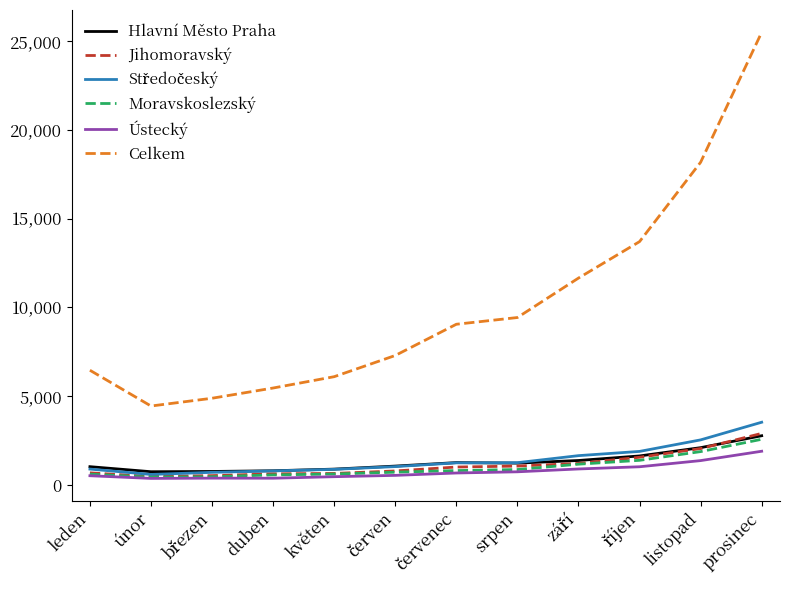

What is the lowest value of the Ústecký series?

370